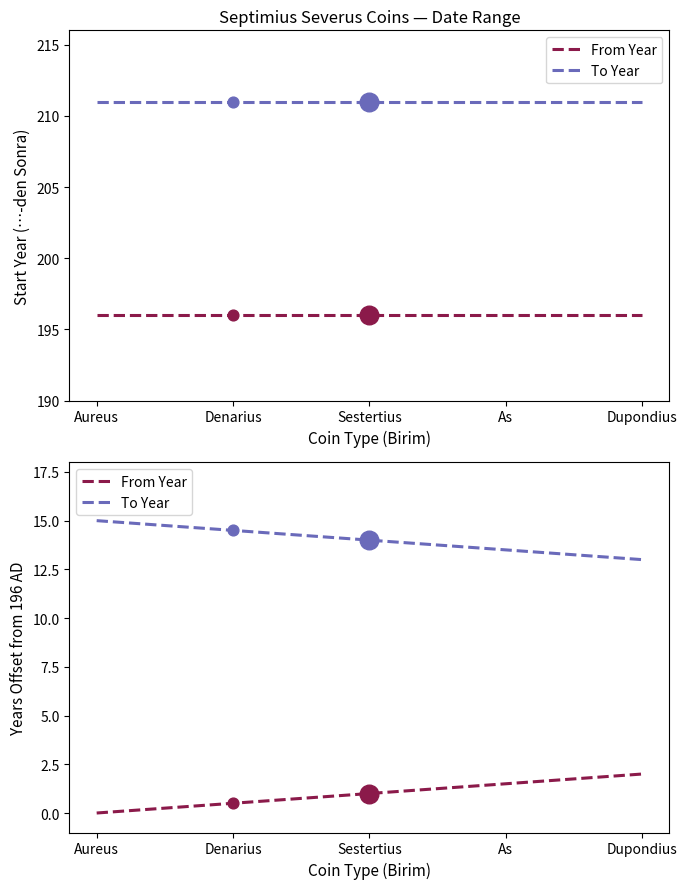

Which series reaches the maximum Y coordinate?

To Year